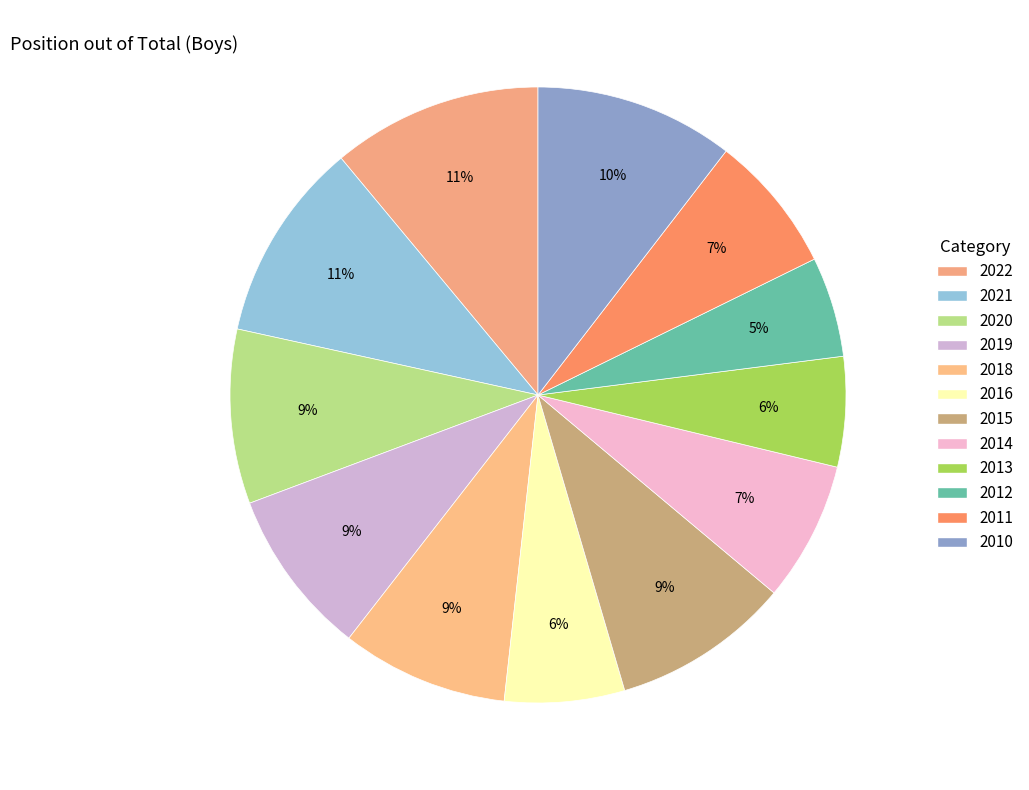

Is there a majority slice in this chart?

No